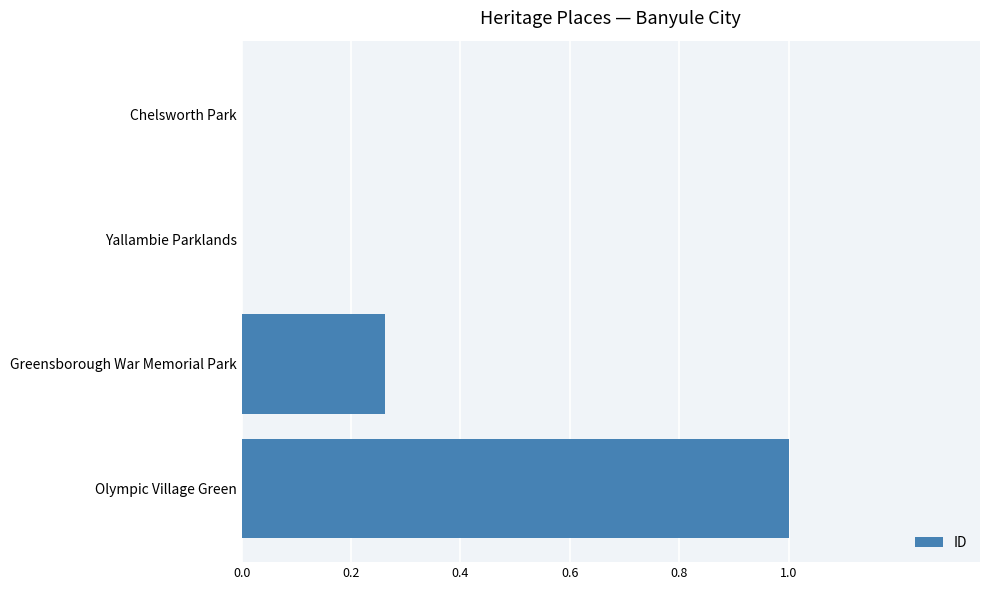

What is the sum of all values?

1.3